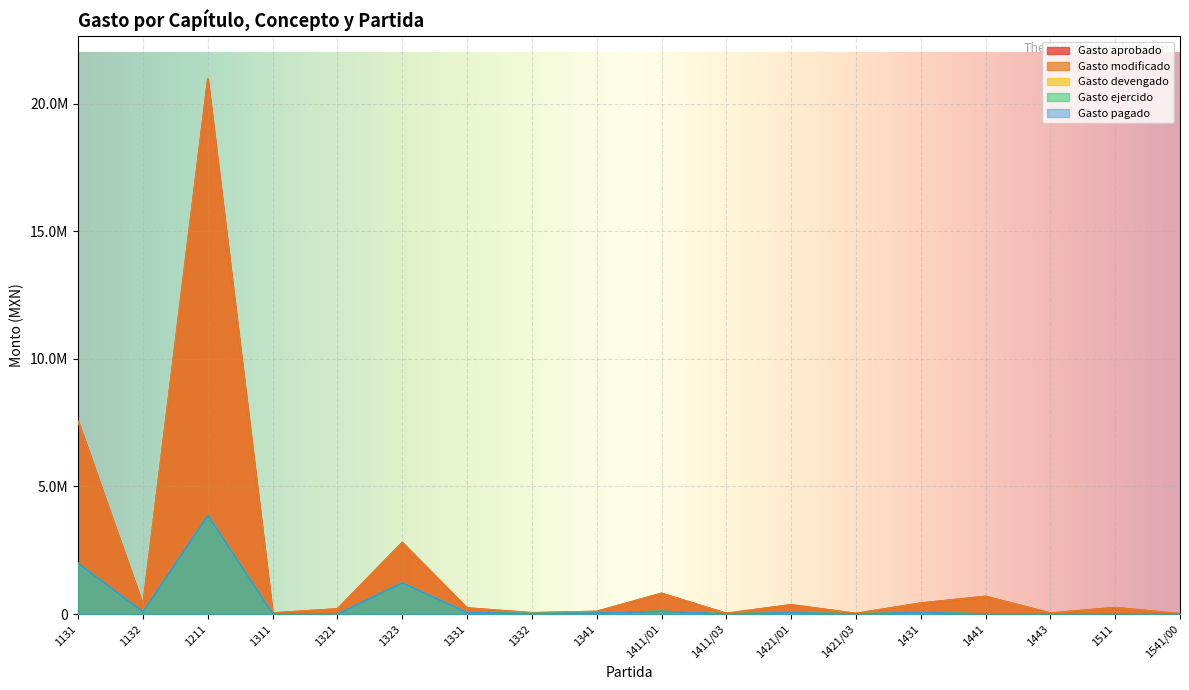

What are all the series names shown in the legend?

Gasto aprobado, Gasto modificado, Gasto devengado, Gasto ejercido, Gasto pagado